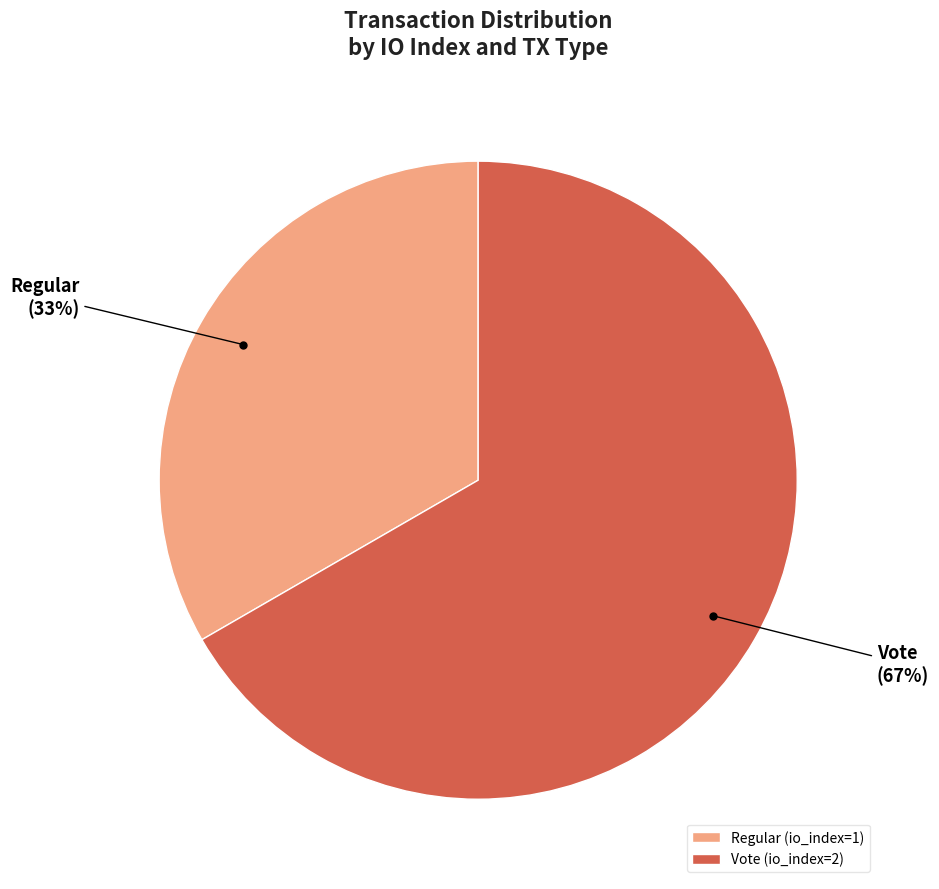

True or false: Vote (io_index=2) accounts for 54% of the total.

False